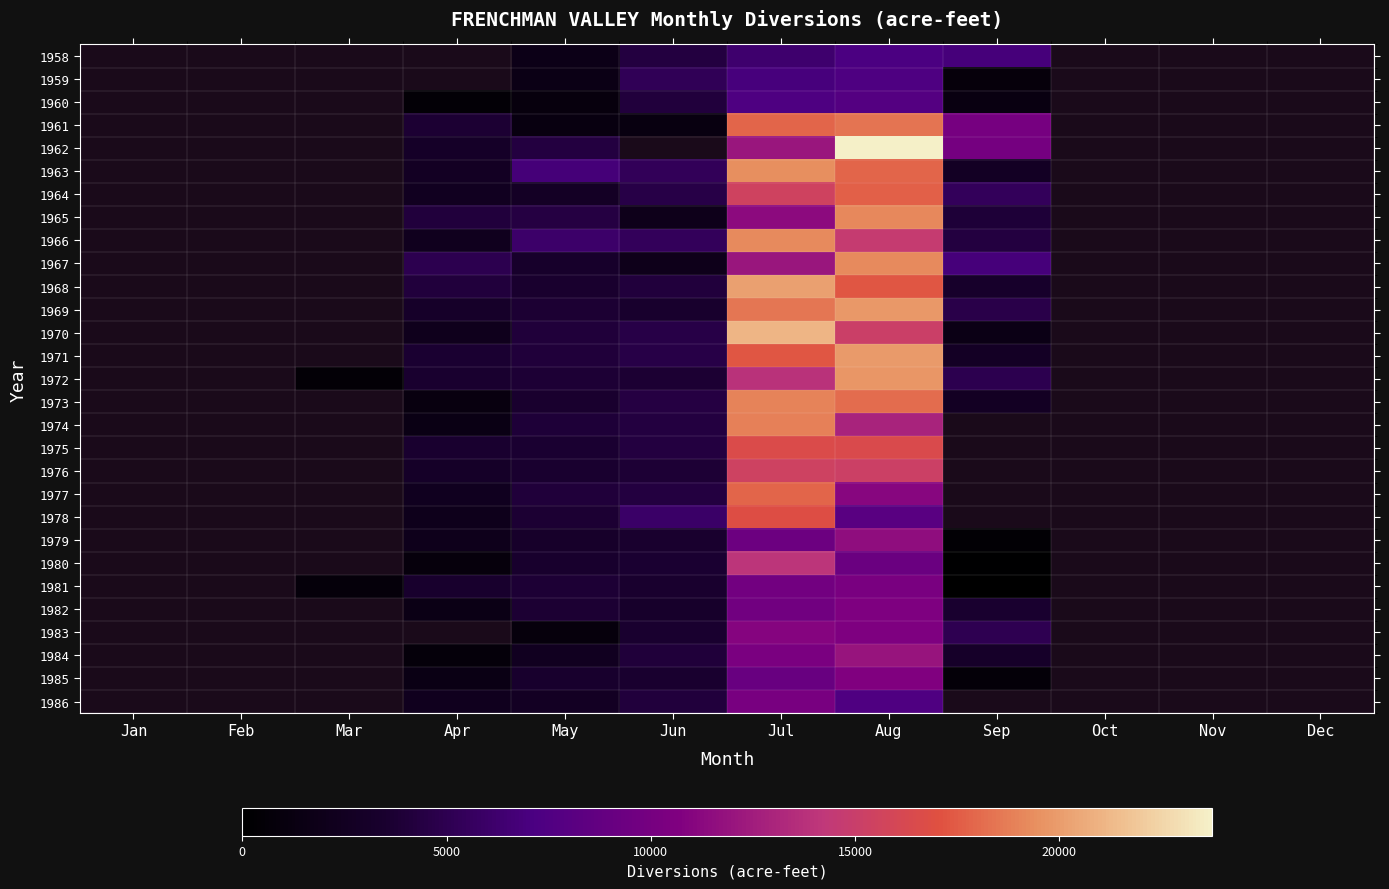

At Oct, list the series in order from largest to smallest.

1958, 1959, 1960, 1961, 1962, 1963, 1964, 1965, 1966, 1967, 1968, 1969, 1970, 1971, 1972, 1973, 1974, 1975, 1976, 1977, 1978, 1979, 1980, 1981, 1982, 1983, 1984, 1985, 1986